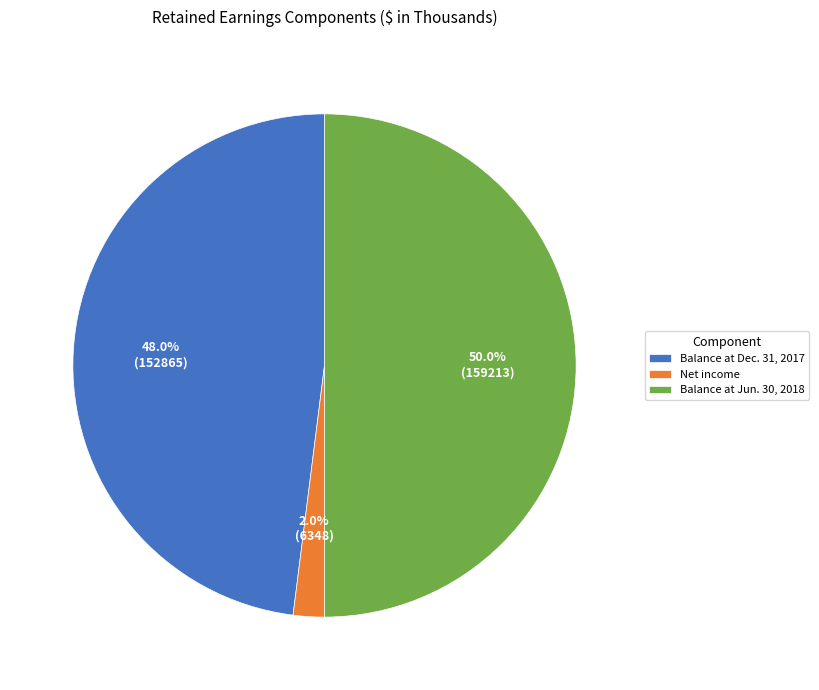

The Balance at Dec. 31, 2017 slice represents 36% of the pie. True or false?

False